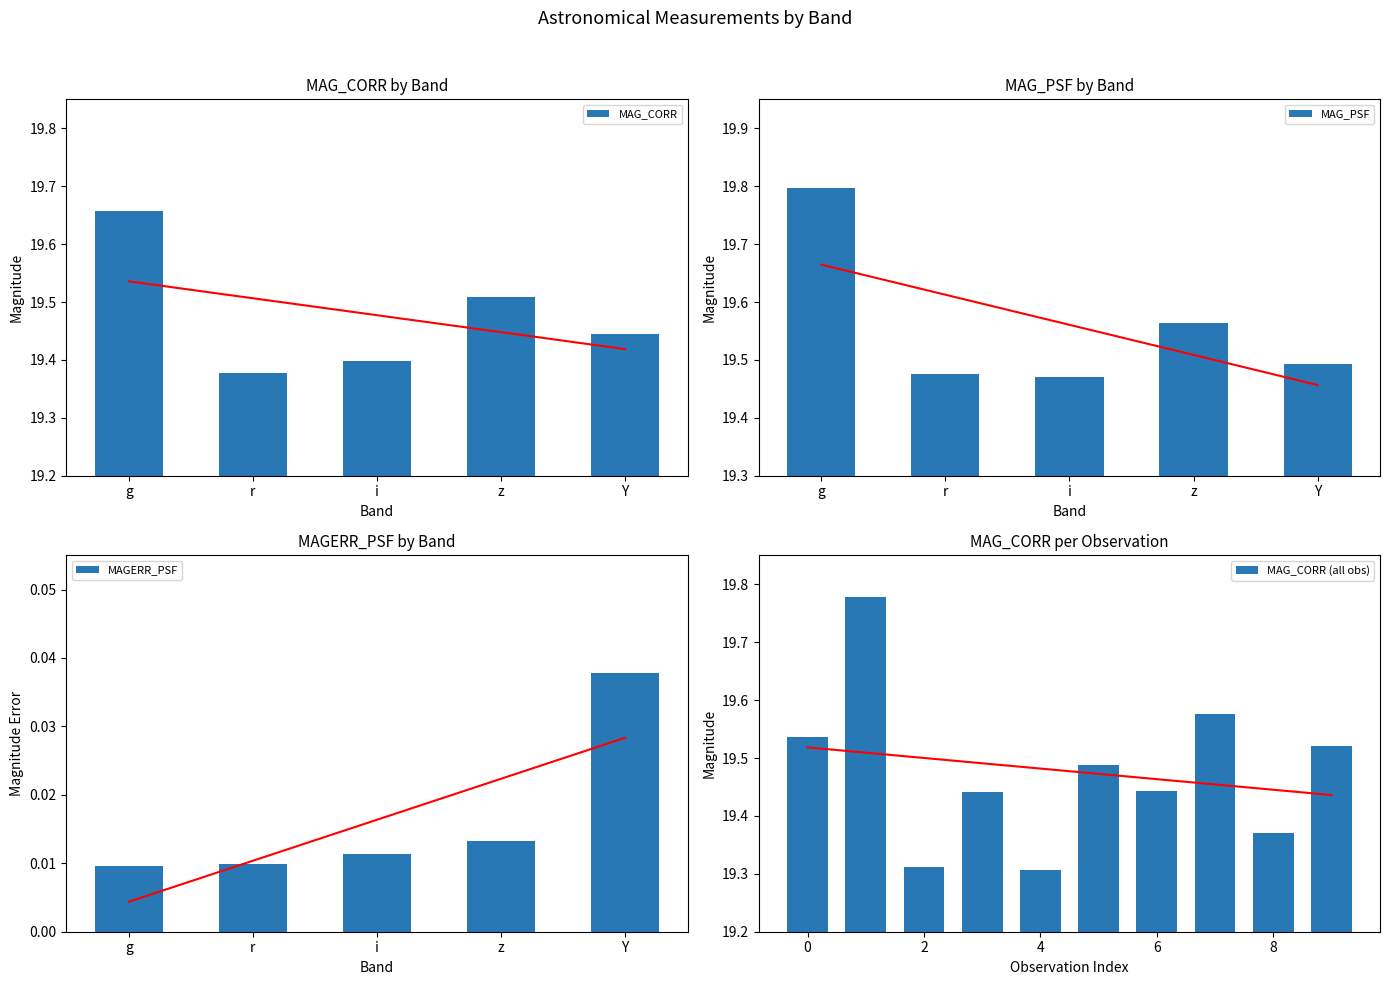

The MAG_CORR series shows 33.8 at i. True or false?

False